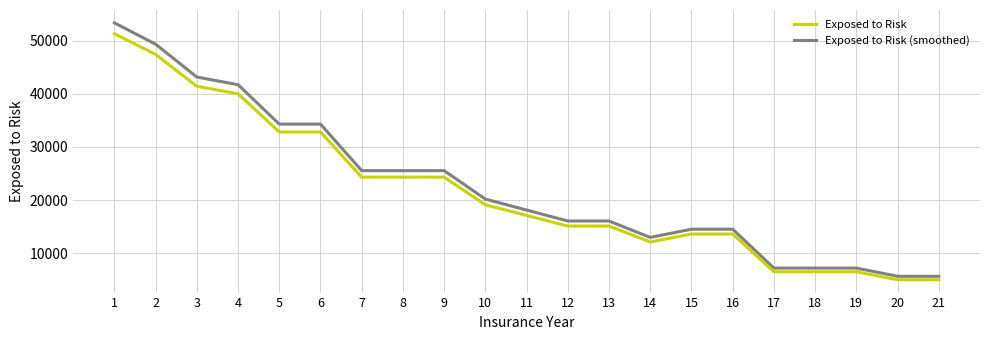

What is the smallest value displayed?

5000